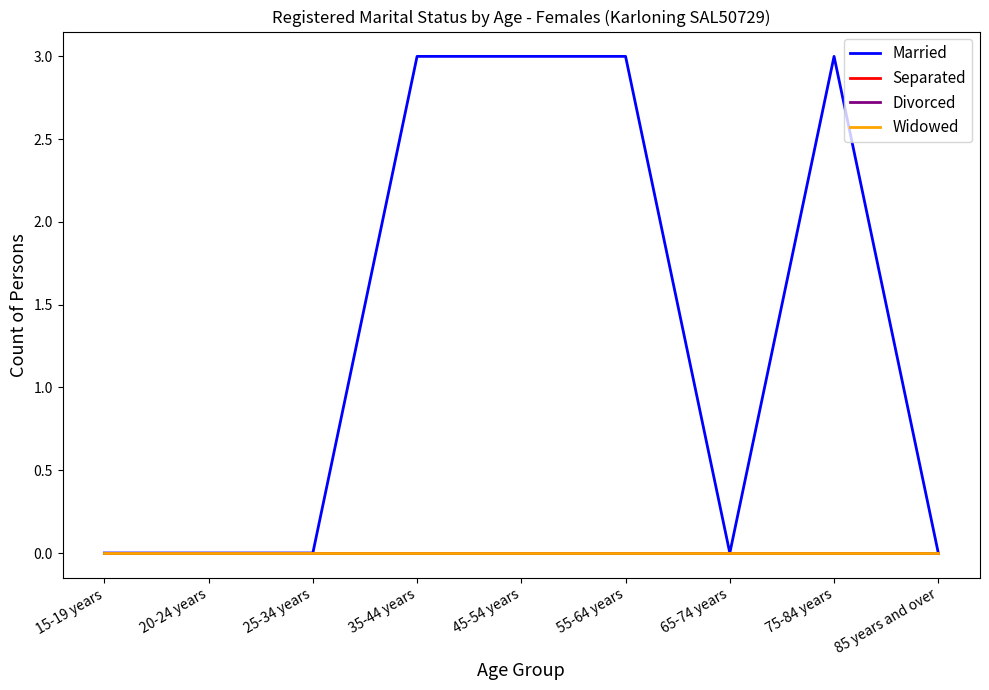

Reading left to right, what are all the values shown in this chart?

Married: 15-19 years=0	20-24 years=0	25-34 years=0	35-44 years=3	45-54 years=3	55-64 years=3	65-74 years=0	75-84 years=3	85 years and over=0
Separated: 15-19 years=0	20-24 years=0	25-34 years=0	35-44 years=0	45-54 years=0	55-64 years=0	65-74 years=0	75-84 years=0	85 years and over=0
Divorced: 15-19 years=0	20-24 years=0	25-34 years=0	35-44 years=0	45-54 years=0	55-64 years=0	65-74 years=0	75-84 years=0	85 years and over=0
Widowed: 15-19 years=0	20-24 years=0	25-34 years=0	35-44 years=0	45-54 years=0	55-64 years=0	65-74 years=0	75-84 years=0	85 years and over=0